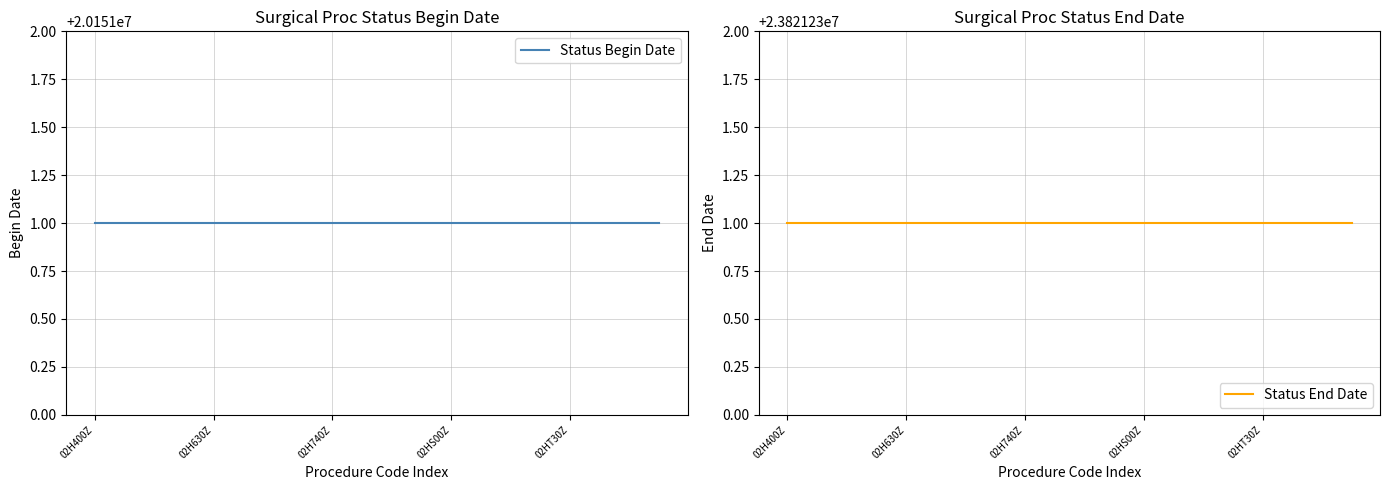

What is the sum of the Status End Date values at 17 and 02H630Z?

47642462